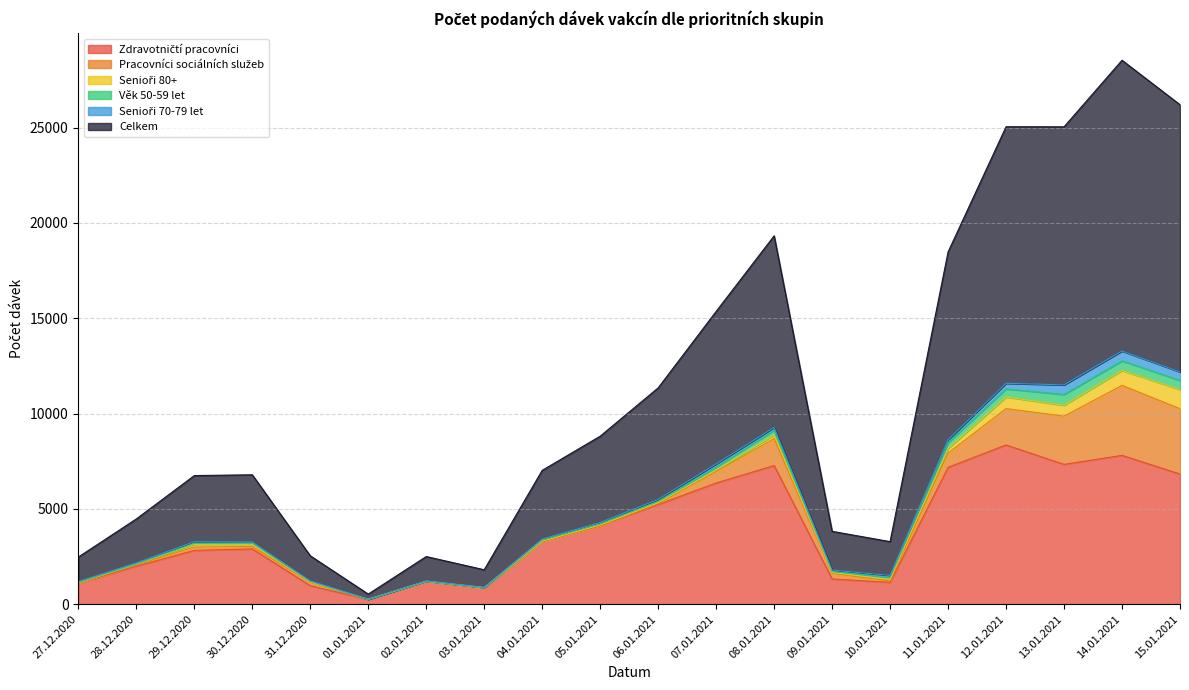

What value does the Pracovníci sociálních služeb series have at 14.01.2021?

3672